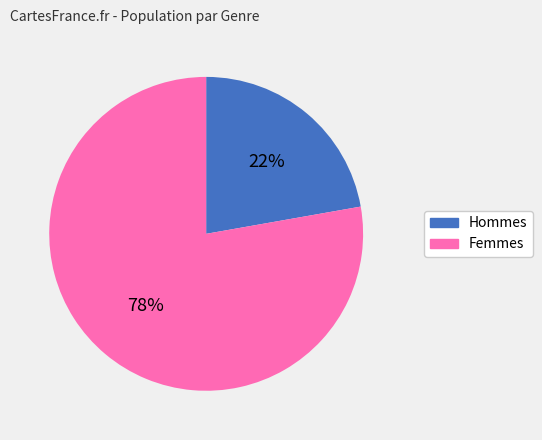

How many segments does this pie chart have?

2